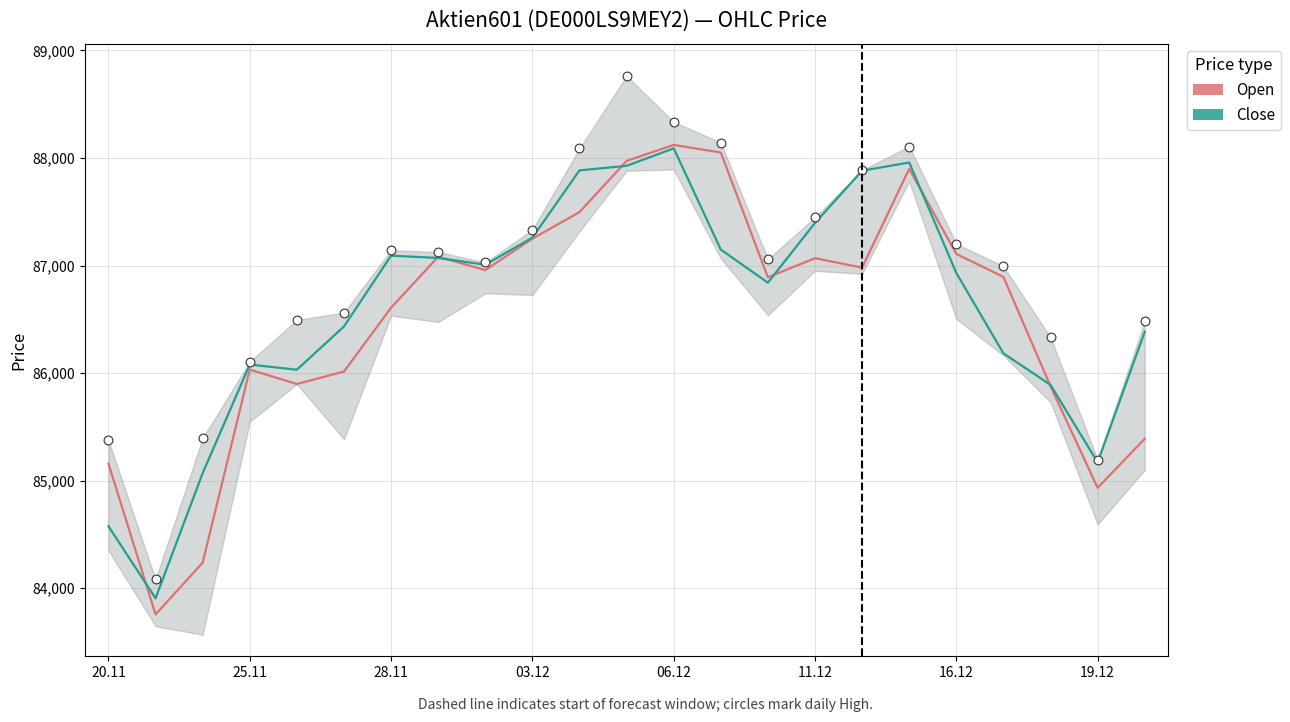

At how many categories does at least one series exceed 86374?

16